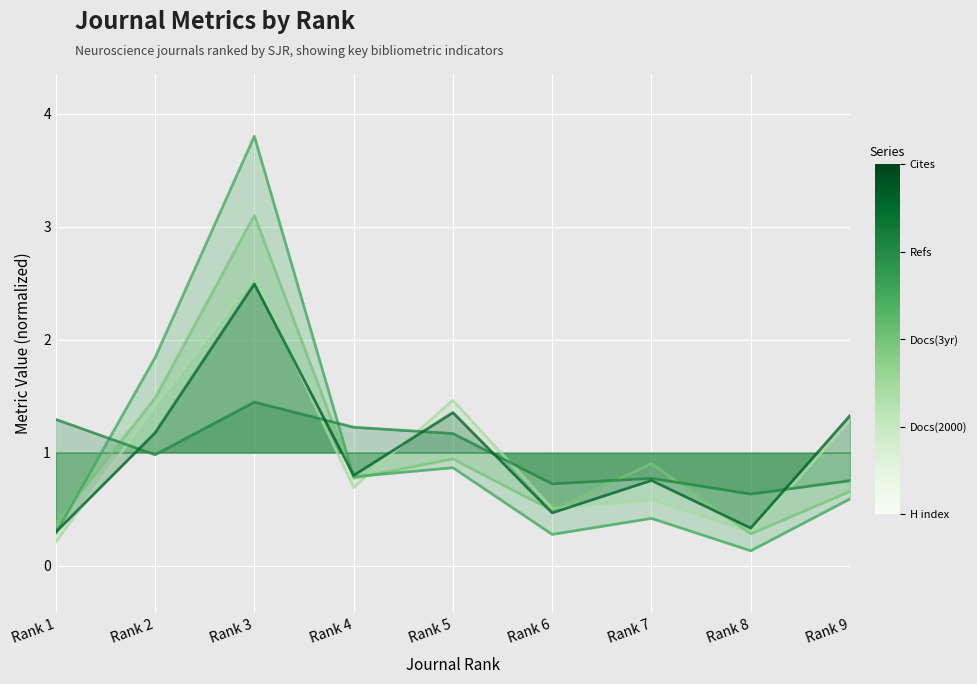

Reading right to left, transcribe all the data shown in this chart.

Total Docs. (3years): Rank 9=1.3	Rank 8=0.3	Rank 7=0.6	Rank 6=0.5	Rank 5=1.5	Rank 4=0.7	Rank 3=2.6	Rank 2=1.4	Rank 1=0.2
Total Refs.: Rank 9=0.7	Rank 8=0.3	Rank 7=0.9	Rank 6=0.5	Rank 5=0.9	Rank 4=0.8	Rank 3=3.1	Rank 2=1.5	Rank 1=0.4
Total Cites (3years): Rank 9=0.6	Rank 8=0.1	Rank 7=0.4	Rank 6=0.3	Rank 5=0.9	Rank 4=0.8	Rank 3=3.8	Rank 2=1.8	Rank 1=0.3
H index: Rank 9=0.8	Rank 8=0.6	Rank 7=0.8	Rank 6=0.7	Rank 5=1.2	Rank 4=1.2	Rank 3=1.4	Rank 2=1.0	Rank 1=1.3
Total Docs. (2000): Rank 9=1.3	Rank 8=0.3	Rank 7=0.8	Rank 6=0.5	Rank 5=1.4	Rank 4=0.8	Rank 3=2.5	Rank 2=1.2	Rank 1=0.3